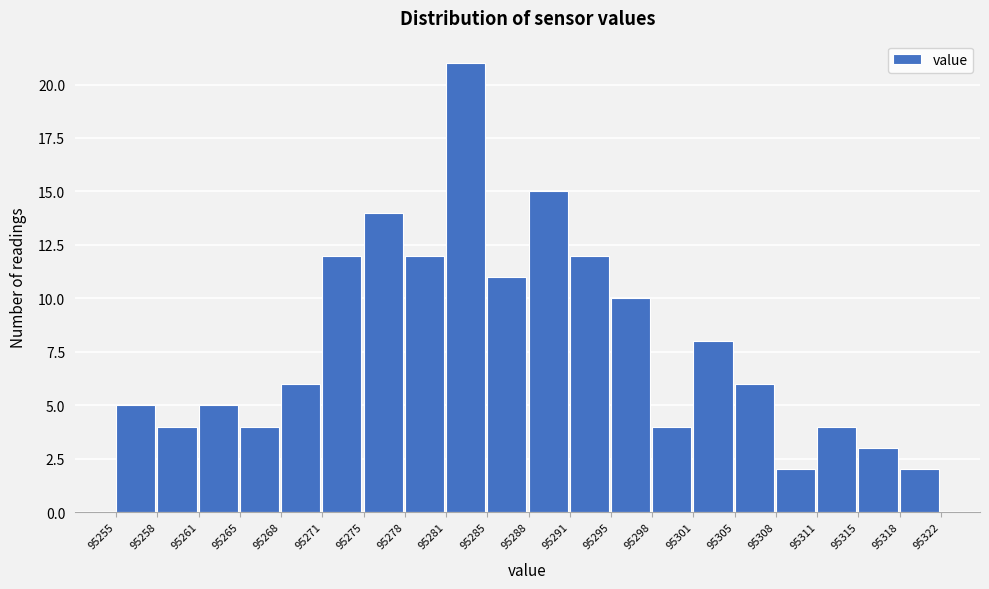

Reading left to right, extract all data points from this chart.

5	4	5	4	6	12	14	12	21	11	15	12	10	4	8	6	2	4	3	2